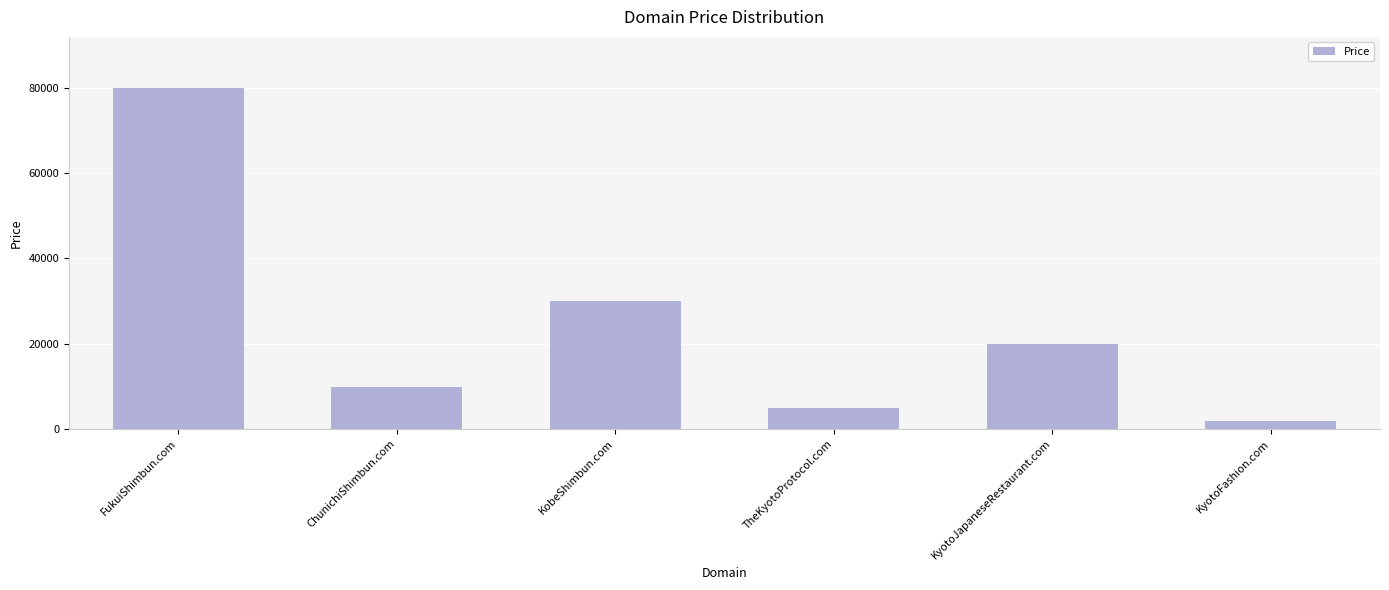

Which has a higher value, FukuiShimbun.com or TheKyotoProtocol.com?

FukuiShimbun.com